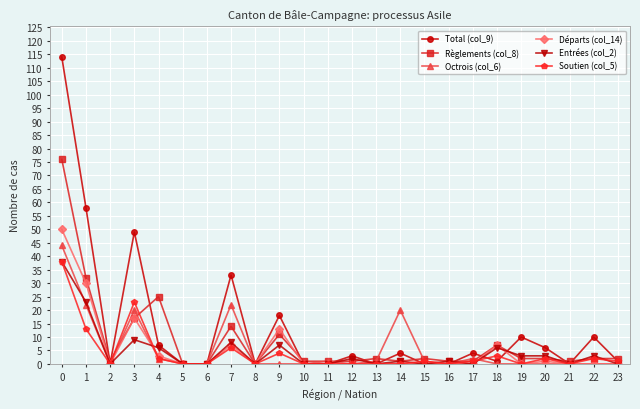

What are all the series names shown in the legend?

Total (col_9), Règlements (col_8), Octrois (col_6), Départs (col_14), Entrées (col_2), Soutien (col_5)